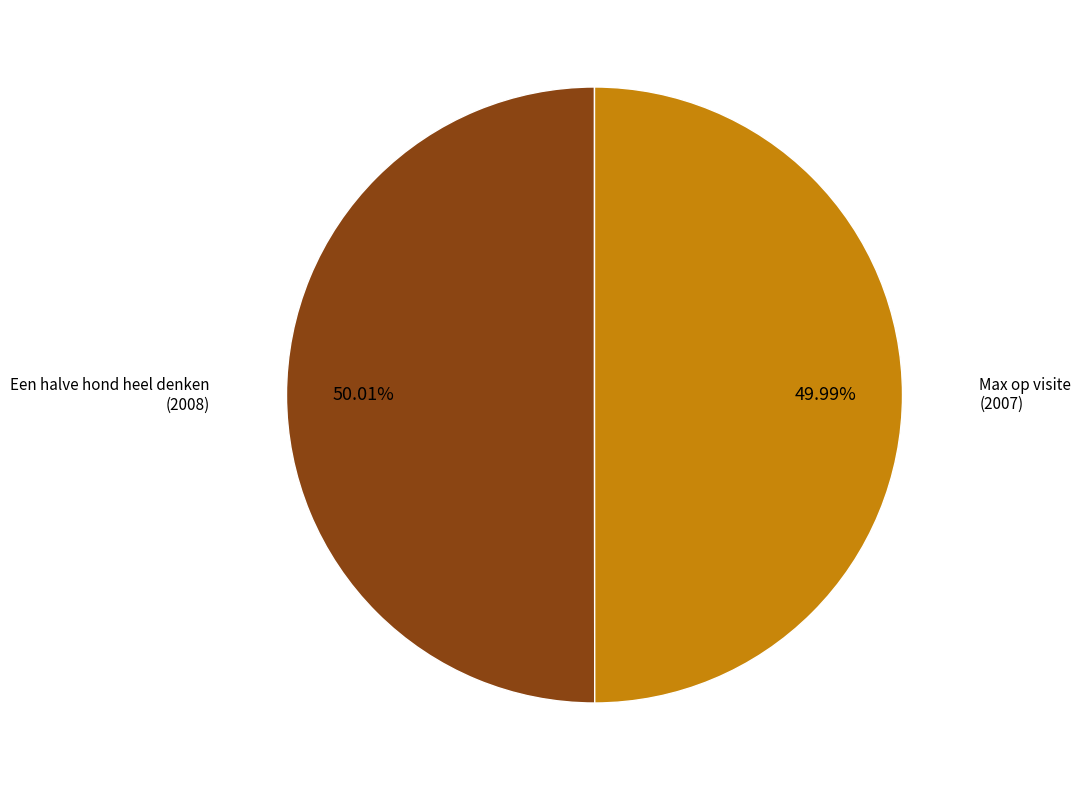

How many segments does this pie chart have?

2